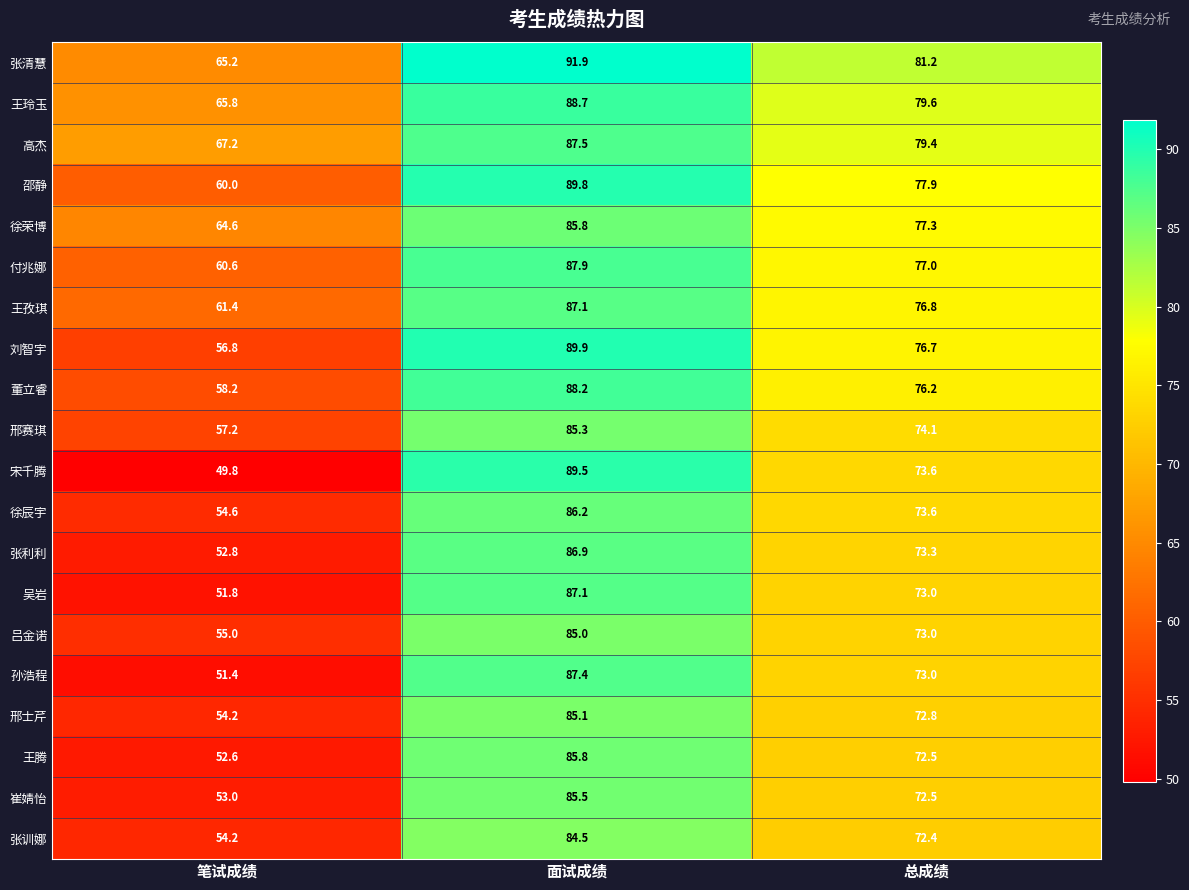

At how many categories does at least one series exceed 66?

3